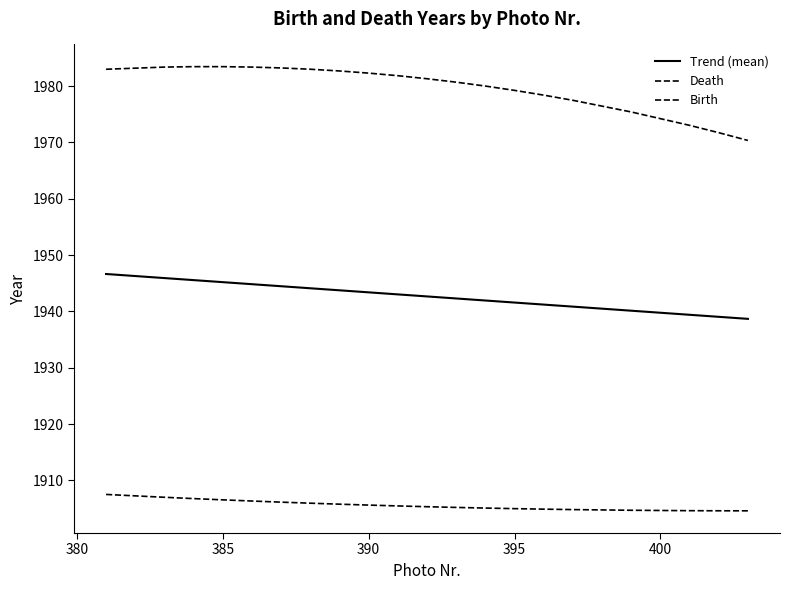

Reading right to left, list all the values displayed in this chart.

Trend (mean): 1938.7	1939.0	1939.4	1940.1	1940.8	1941.2	1941.6	1941.9	1942.3	1942.7	1943.0	1943.4	1943.7	1944.1	1944.5	1944.8	1945.2	1945.5	1945.9	1946.6
Death: 1970.3	1971.7	1973.0	1975.4	1977.5	1978.4	1979.2	1980.0	1980.7	1981.3	1981.8	1982.3	1982.7	1983.0	1983.2	1983.4	1983.4	1983.4	1983.4	1983.0
Birth: 1904.6	1904.6	1904.6	1904.7	1904.8	1904.9	1905.0	1905.1	1905.2	1905.3	1905.5	1905.6	1905.8	1906.0	1906.1	1906.3	1906.5	1906.8	1907.0	1907.5